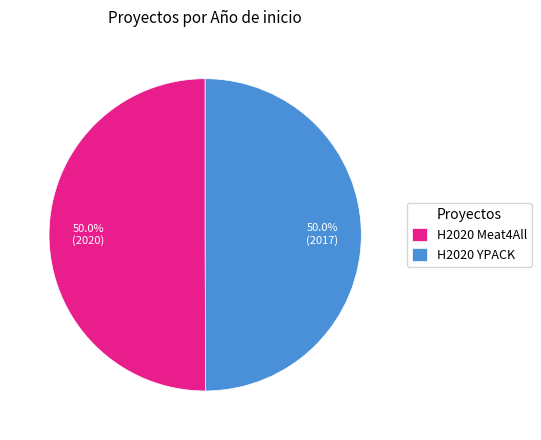

Approximately how many times larger is the value at H2020 Meat4All compared to H2020 YPACK?

1.0